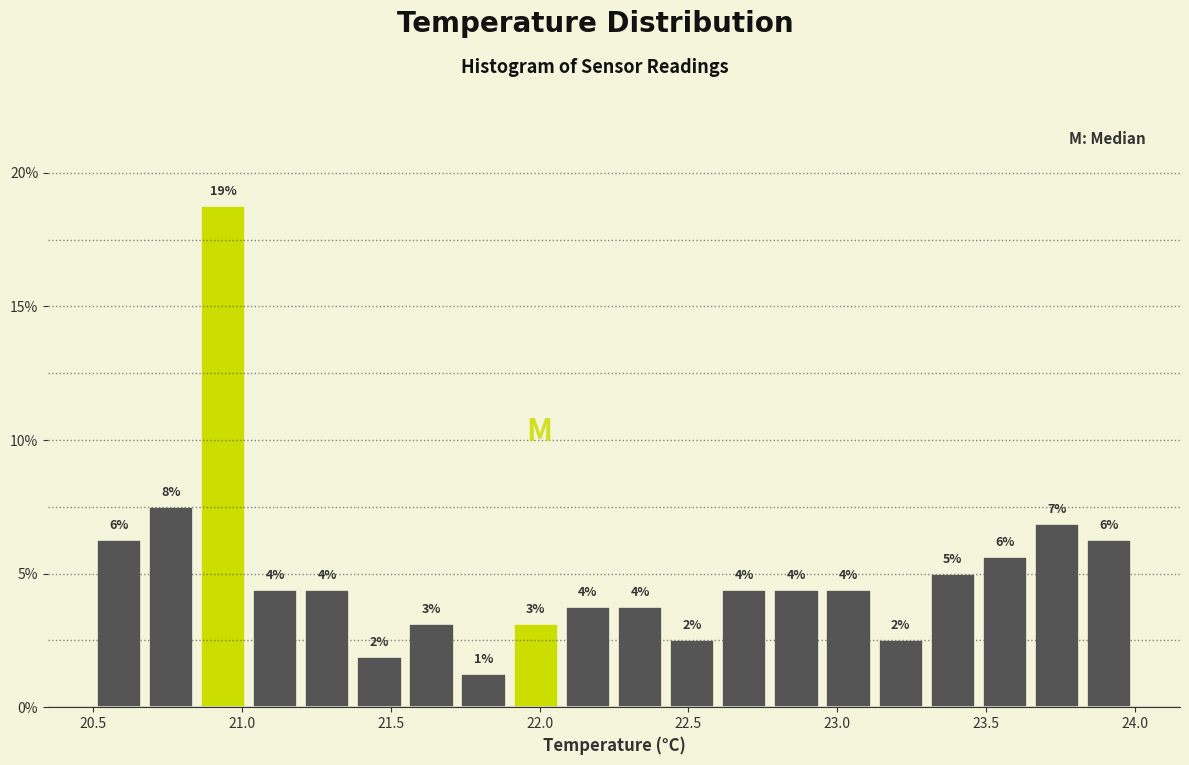

Read against the x-axis, roughly where is the centre of the tallest bar?

20.95